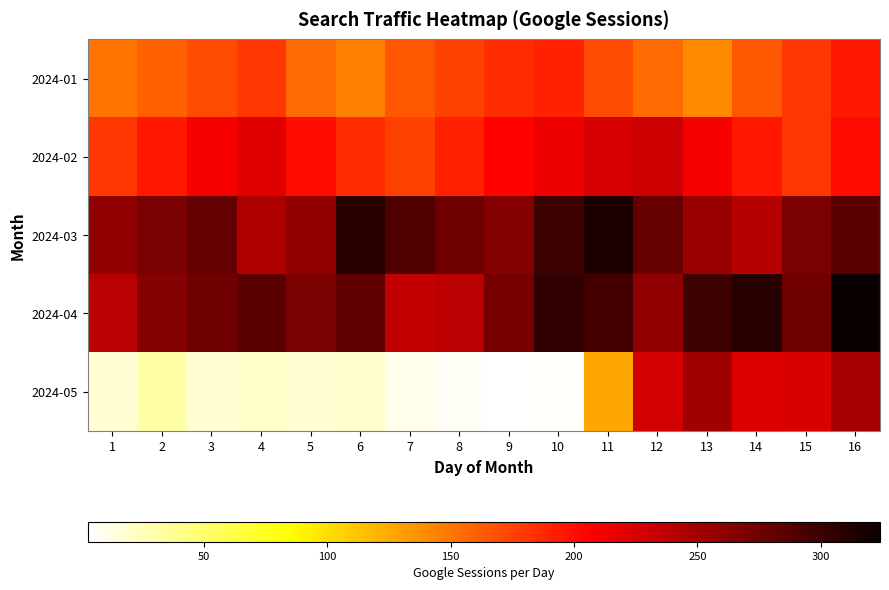

Which series changed the most between 7 and 15?

2024-05